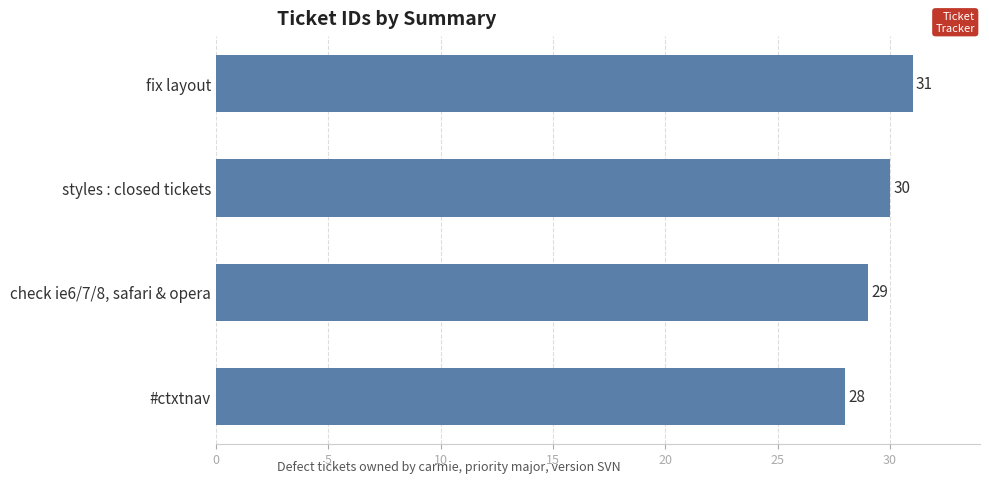

What is the difference between the maximum and minimum values?

3